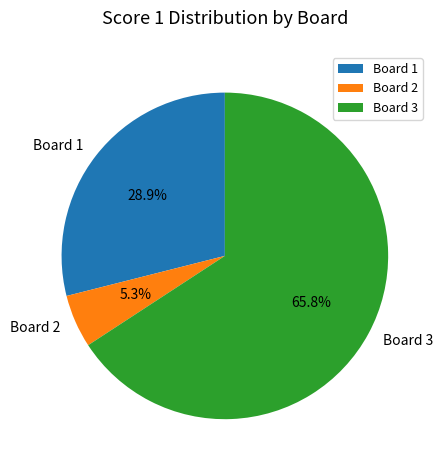

Rank the categories by value from highest to lowest.

Board 3, Board 1, Board 2